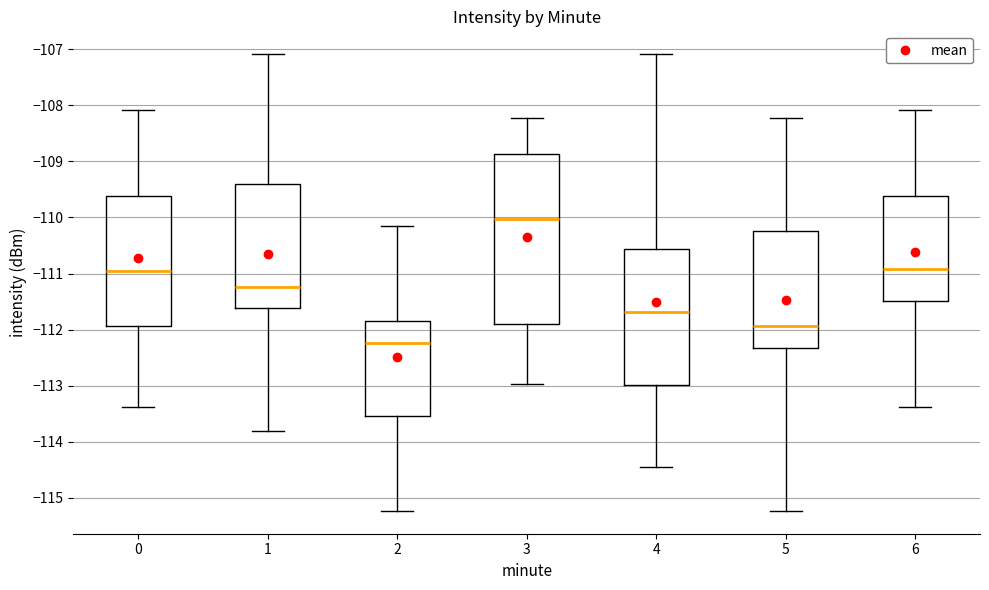

Which box's median line is the highest?

3